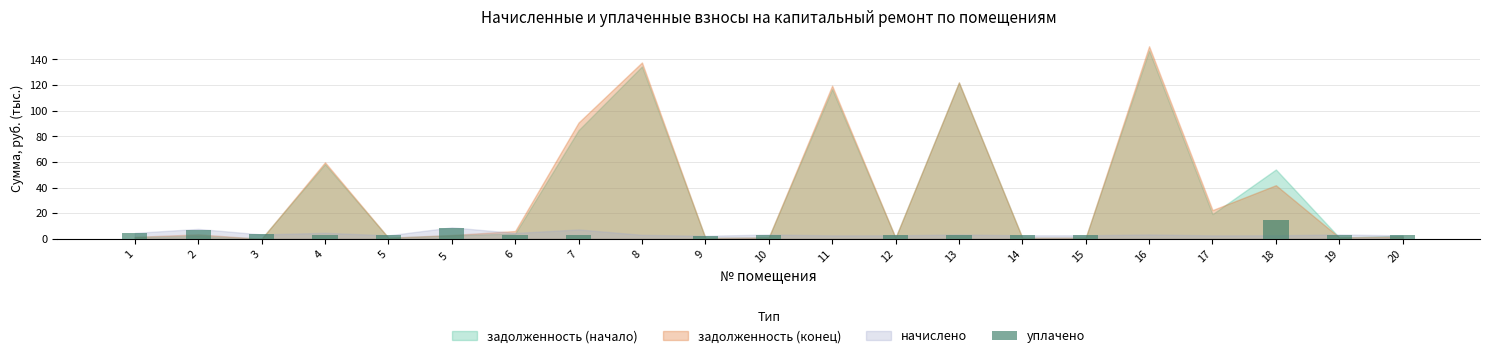

How many distinct data groups are displayed?

1